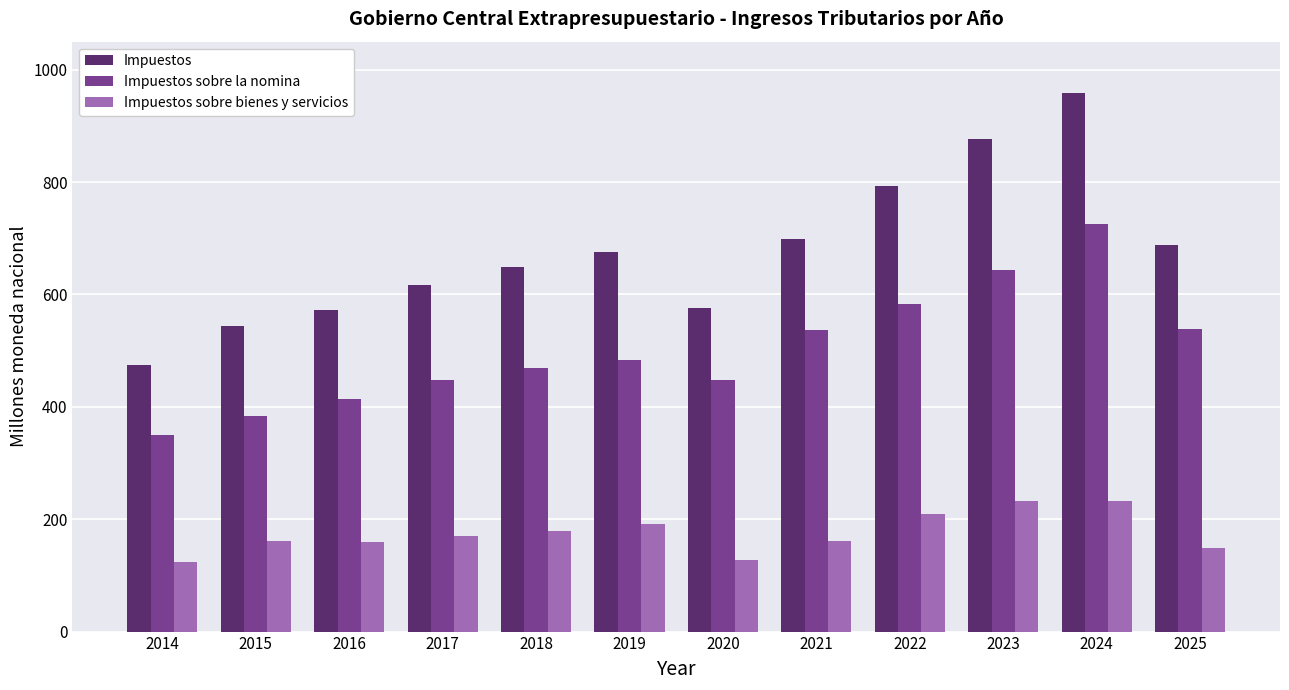

What is the maximum value shown in the chart?

957.8